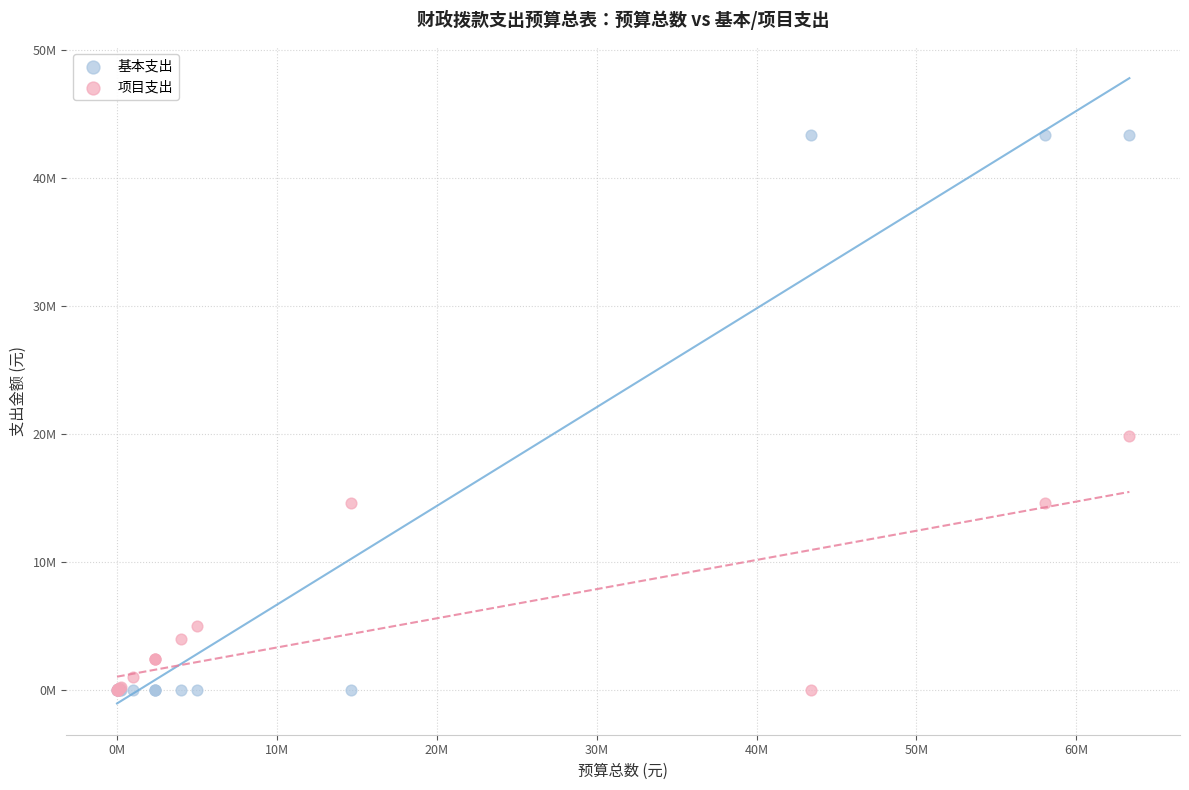

What are all the series names shown in the legend?

基本支出, 项目支出